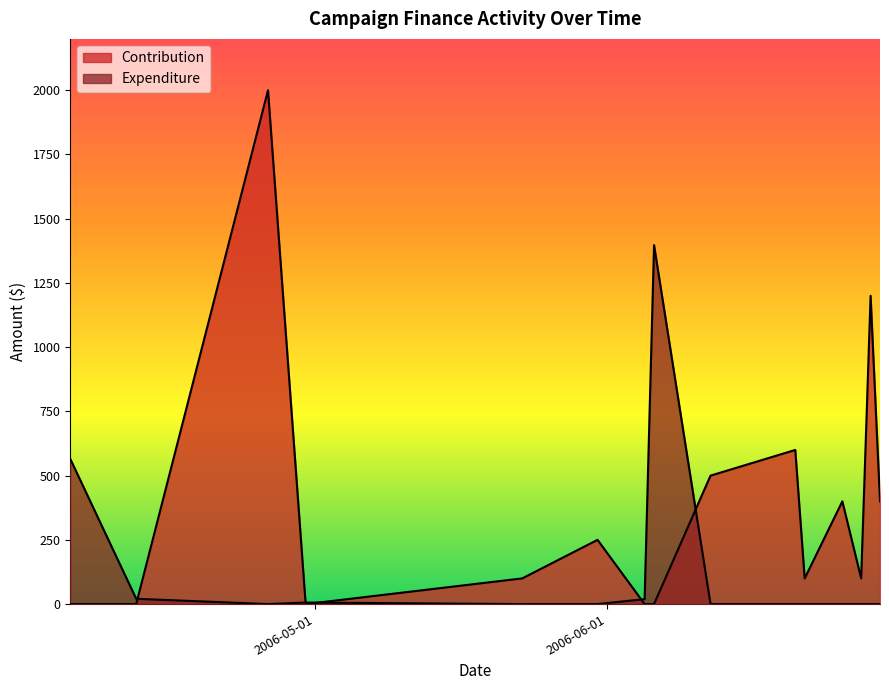

True or false: Expenditure has more than 0 interior local peaks.

True